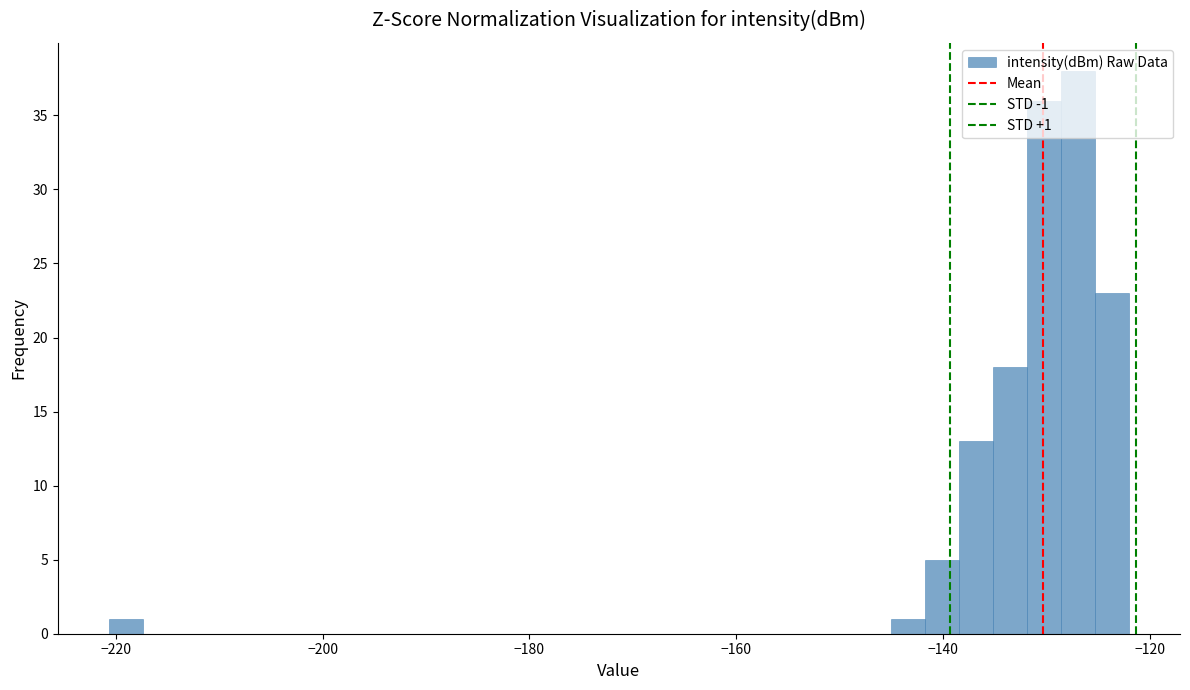

Around what value on the x-axis is the tallest bar? Give the approximate position of its centre, as read against the axis.

-126